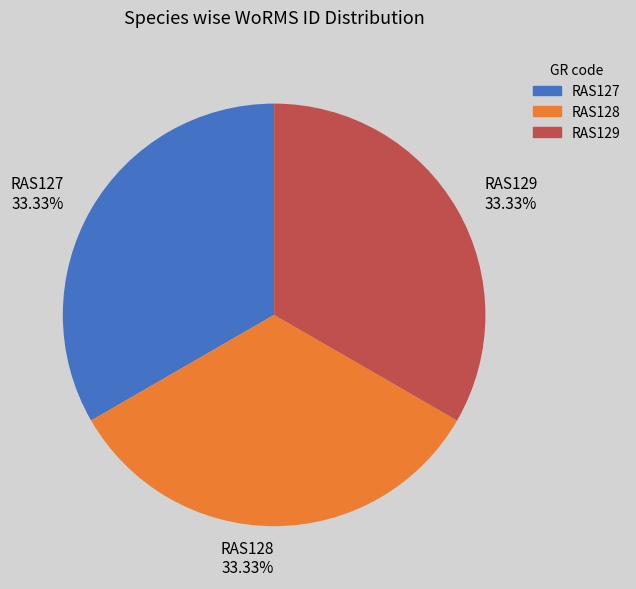

Combined, what portion of the pie is RAS128 and RAS127?

66.7%